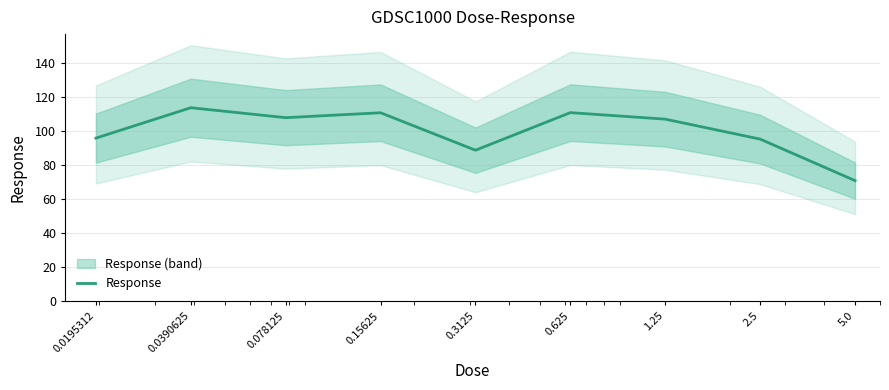

What is the ratio of the value at 0.0195312 to the value at 0.625?

0.9